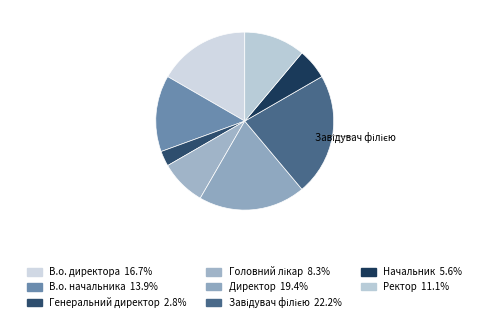

To the nearest percent, what is the combined percentage of Директор and Завідувач філією?

42%